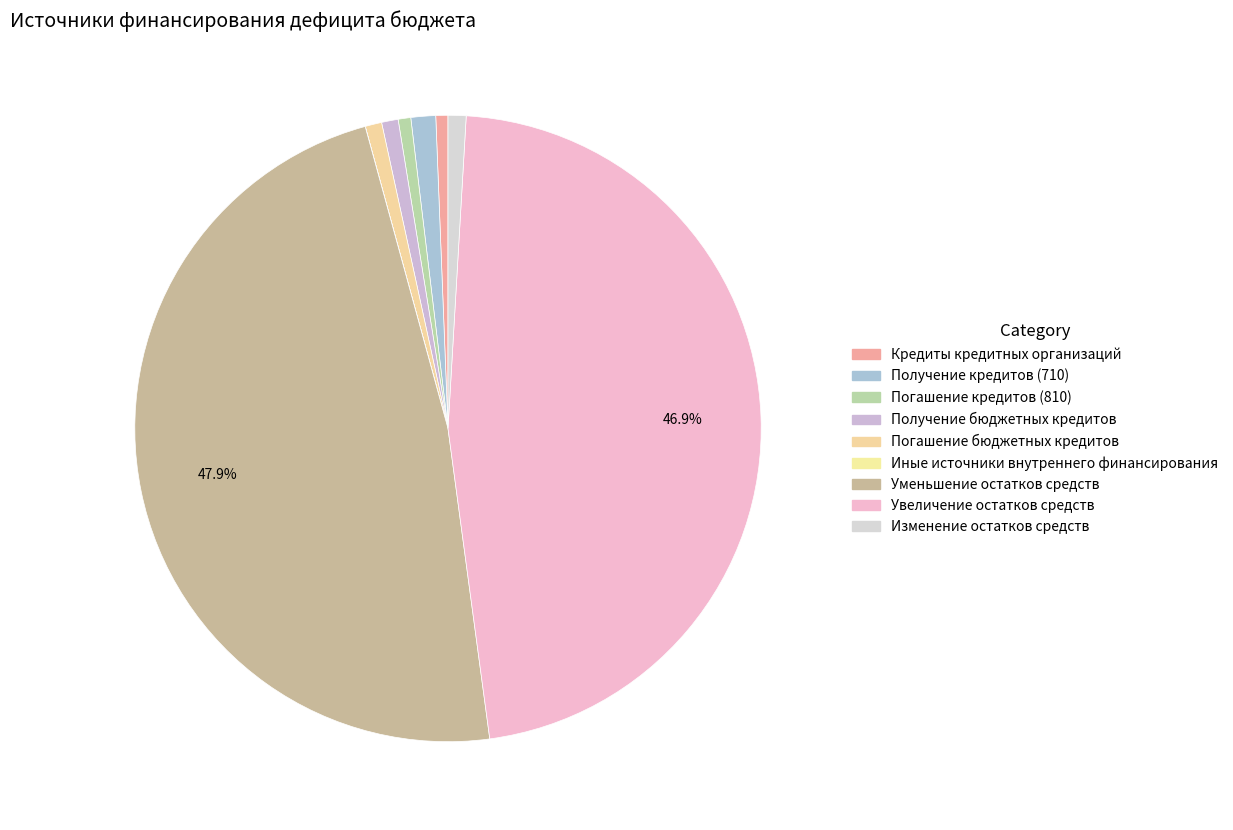

What is the largest slice in the pie chart?

Уменьшение остатков средств